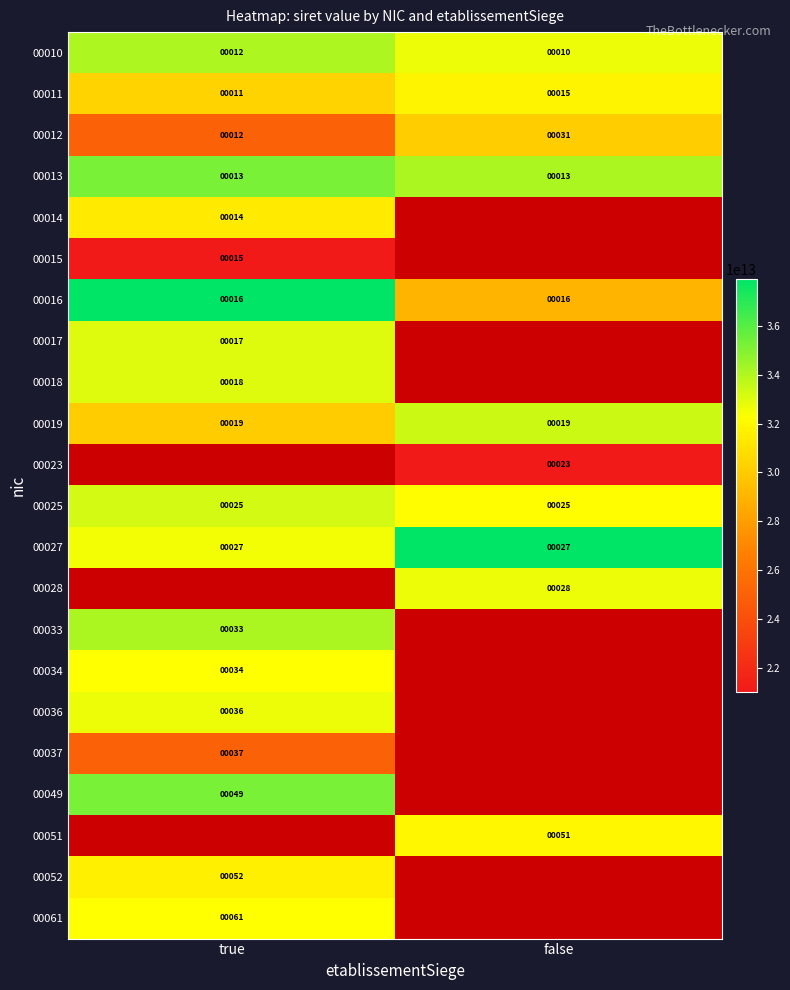

What is the spread (max minus min) of values at false?

16892215200004.0